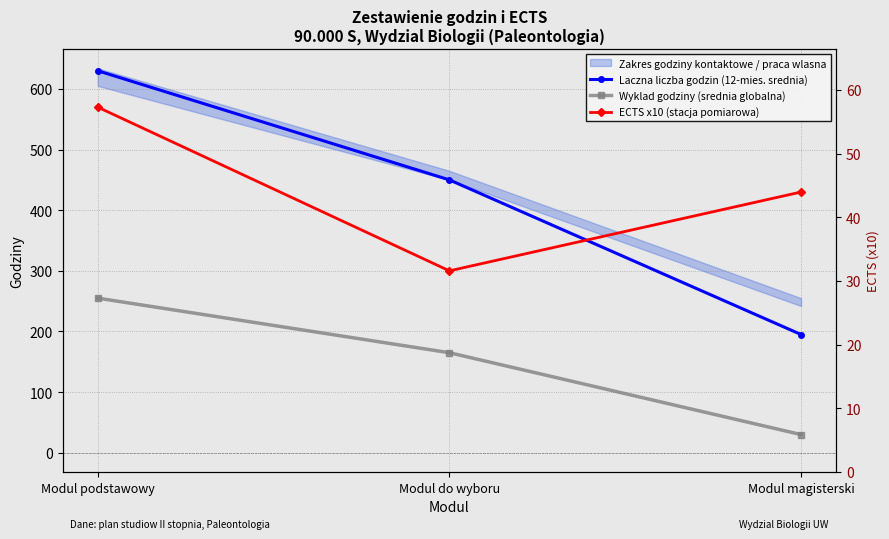

Is it true that ECTS x10 (stacja pomiarowa) equals 795 at Modul podstawowy?

False